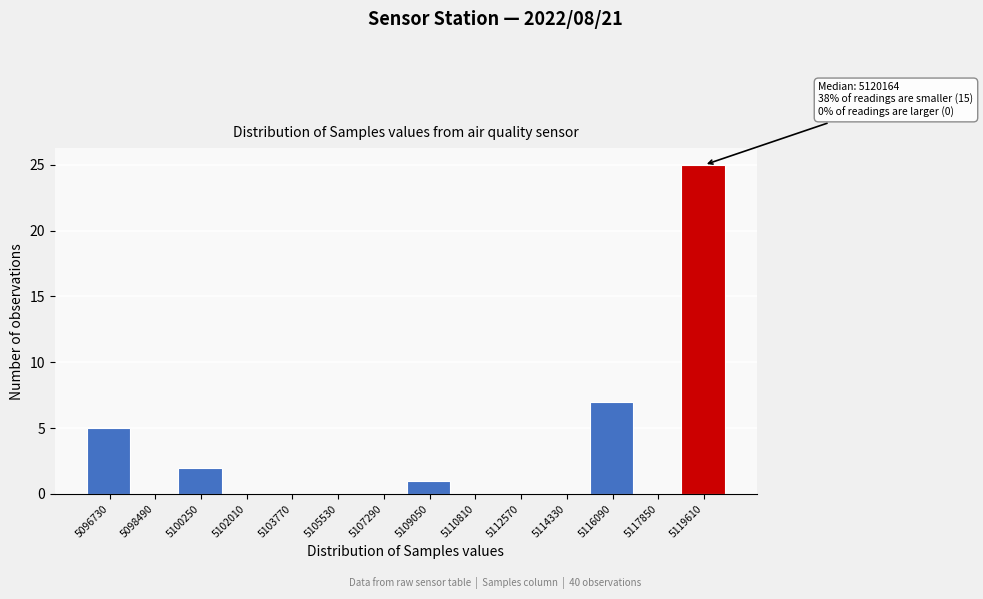

Reading right to left, extract all data points from this chart.

5119610=25	5117850=0	5116090=7	5114330=0	5112570=0	5110810=0	5109050=1	5107290=0	5105530=0	5103770=0	5102010=0	5100250=2	5098490=0	5096730=5